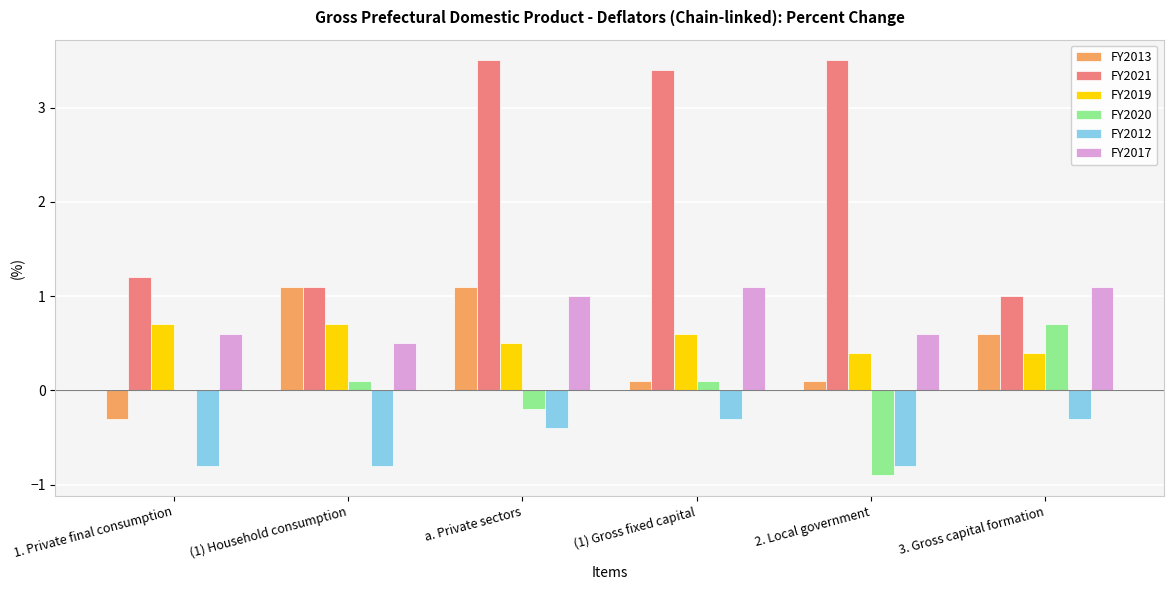

True or false: FY2020 has a value of -0.2 at a. Private sectors.

True